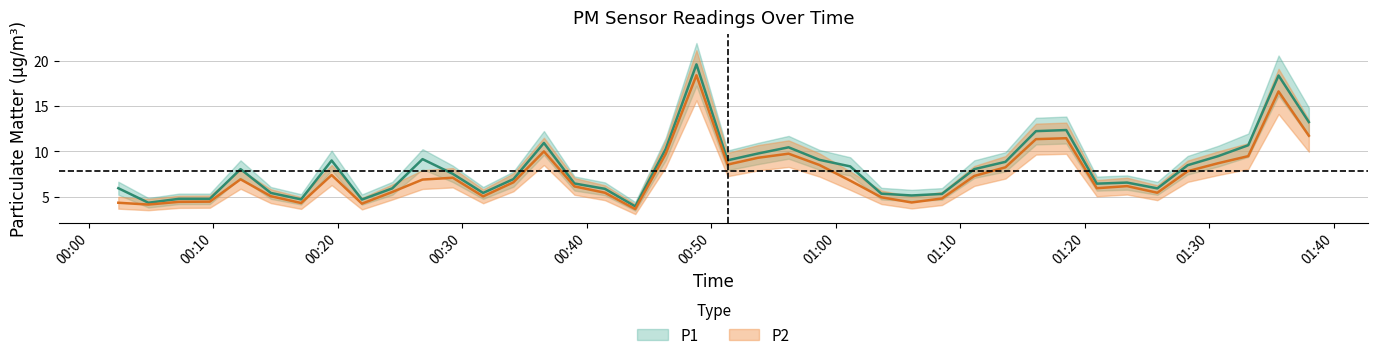

What is the difference between the second highest and second lowest values in the P1 series?

14.0